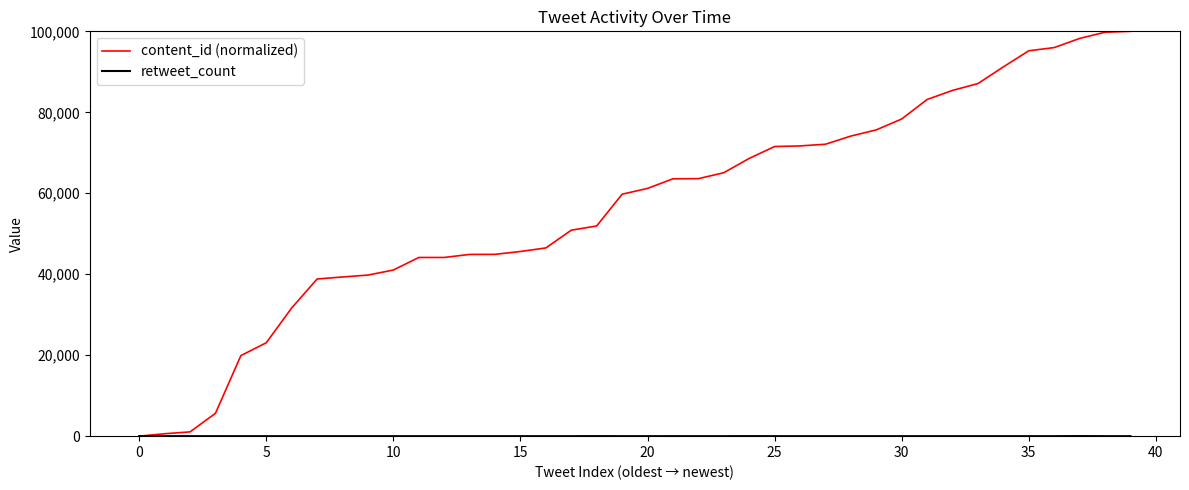

Which series has the largest range (max minus min)?

content_id (normalized)